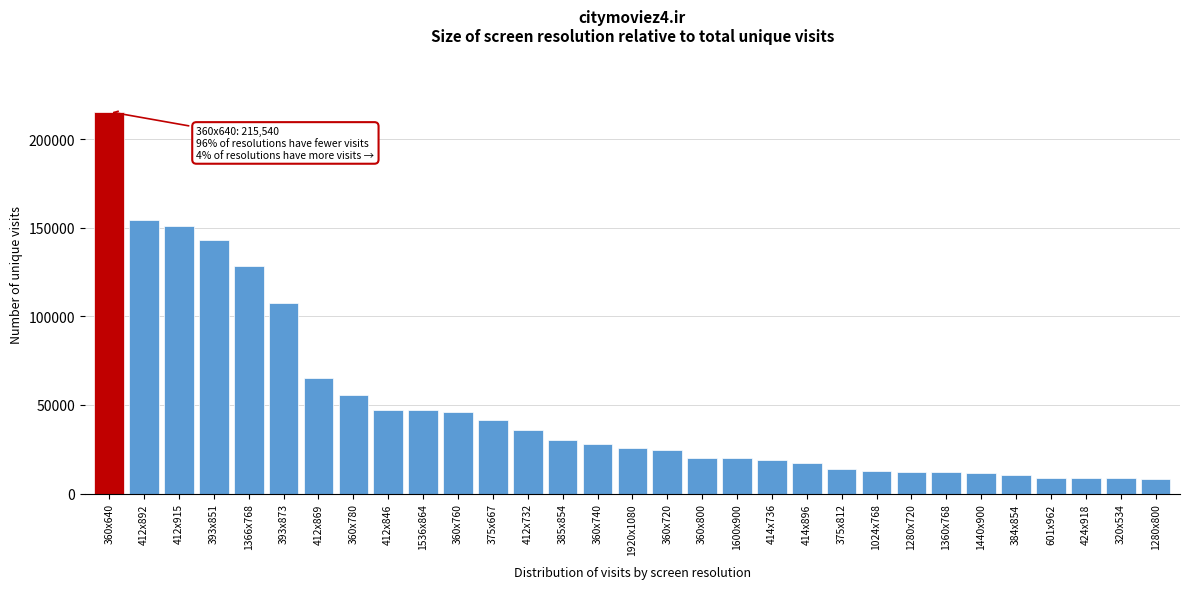

What is the label of the 29th bar from the right?

412x915